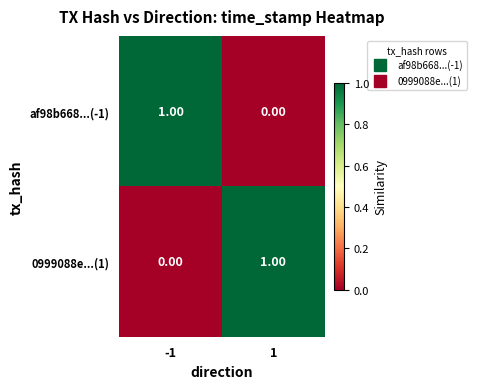

Count the number of categories in the chart.

2